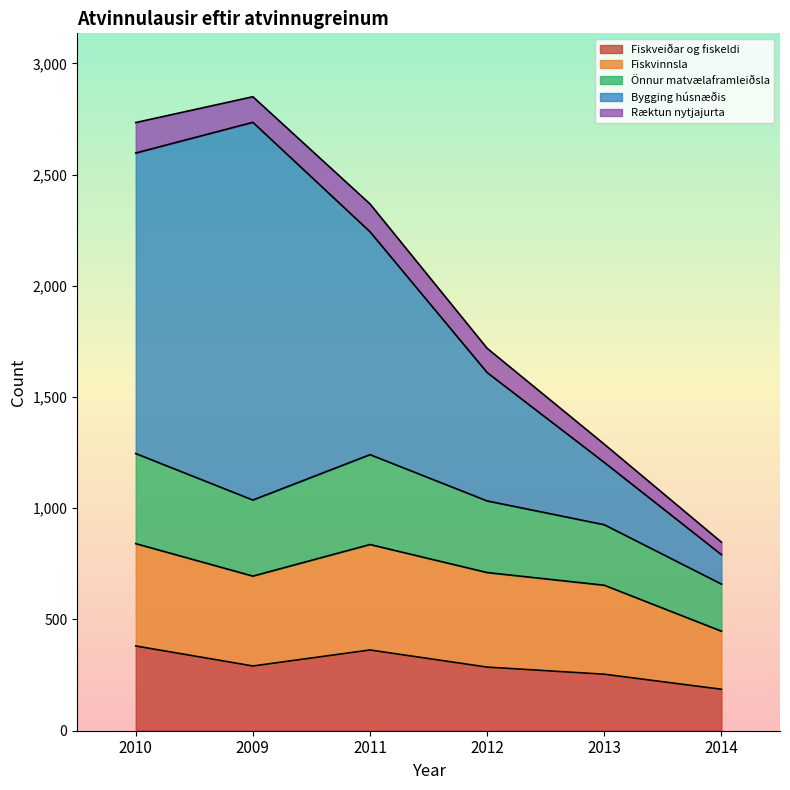

True or false: Fiskveiðar og fiskeldi has a value of 363.0 at 2011.

True